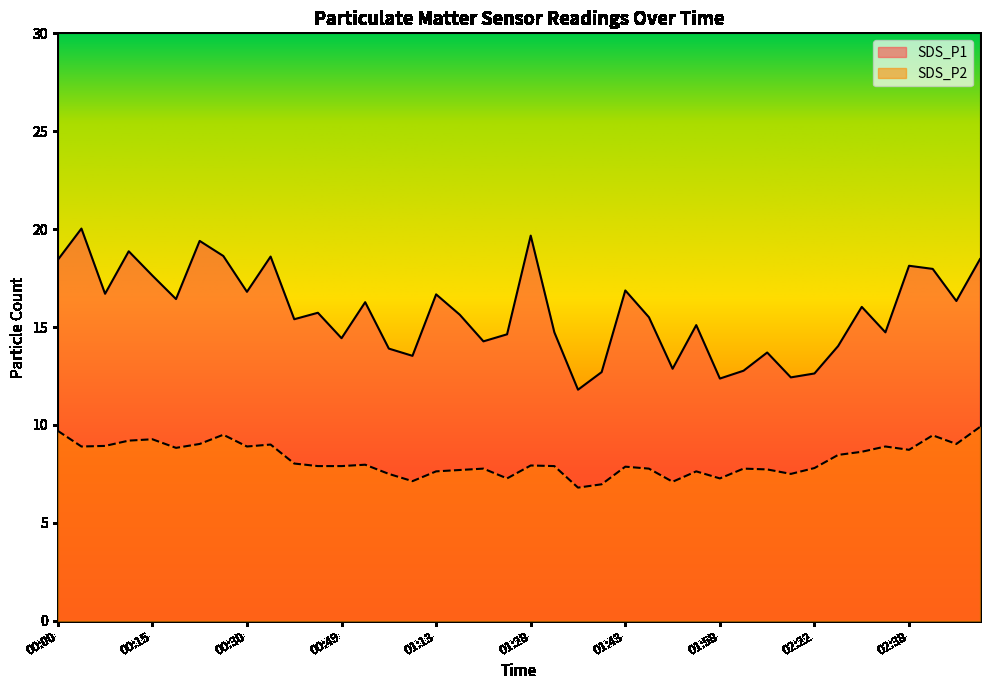

Reading left to right, list all the values displayed in this chart.

SDS_P1: 18.4	20.0	16.7	18.9	17.6	16.4	19.4	18.6	16.8	18.6	15.4	15.7	14.4	16.3	13.9	13.5	16.7	15.6	14.3	14.6	19.7	14.7	11.8	12.7	16.9	15.5	12.9	15.1	12.4	12.8	13.7	12.4	12.6	14.0	16.0	14.7	18.1	18.0	16.3	18.5
SDS_P2: 9.7	8.9	8.9	9.2	9.3	8.8	9.0	9.5	8.9	9.0	8.0	7.9	7.9	8.0	7.5	7.1	7.6	7.7	7.8	7.3	7.9	7.9	6.8	7.0	7.9	7.8	7.1	7.6	7.3	7.8	7.7	7.5	7.8	8.5	8.6	8.9	8.7	9.5	9.0	9.9